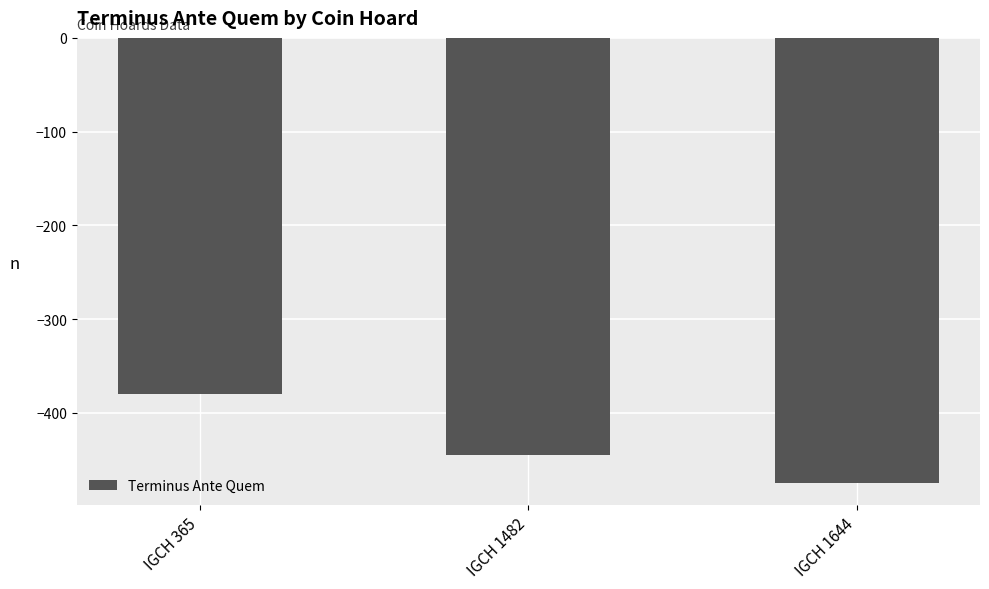

Where does the data first go above -445?

IGCH 365